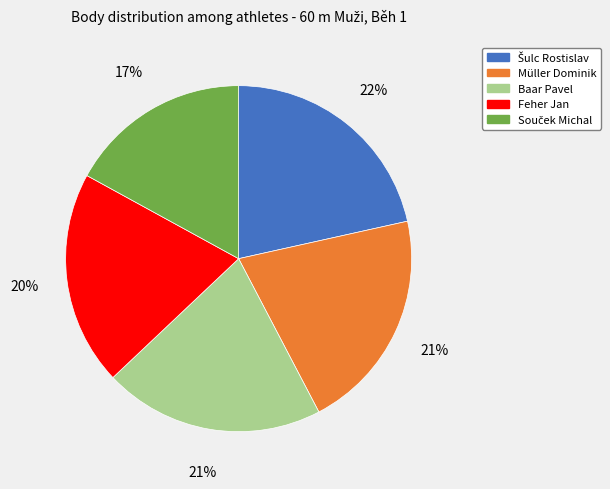

How many slices are in this pie chart?

5